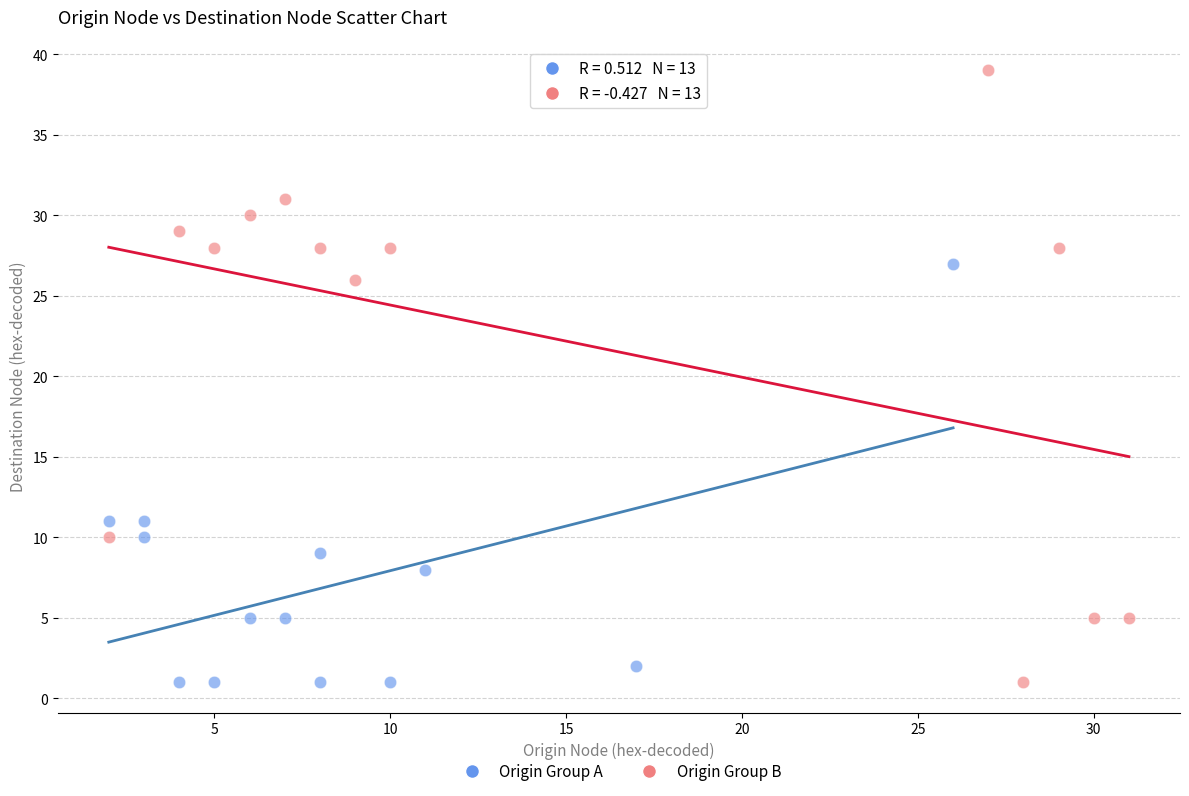

Which series has the widest spread of Y values?

Origin Group B